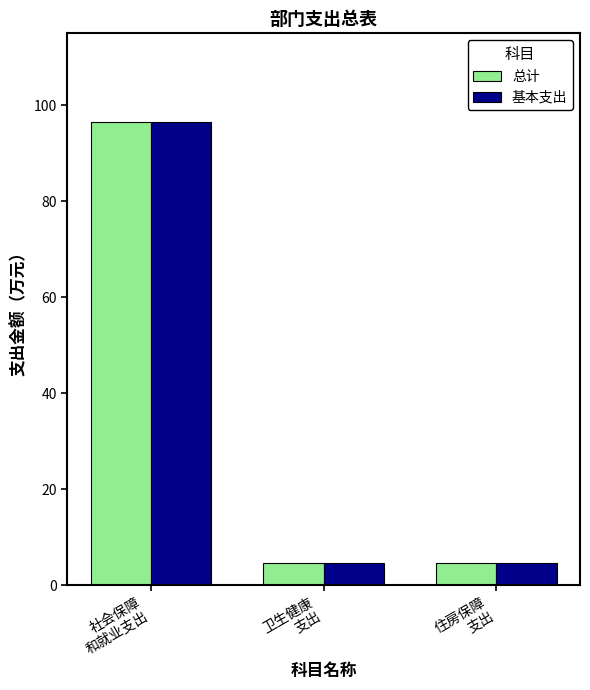

What is the difference between the maximum and minimum values in the 基本支出 series?

92.0